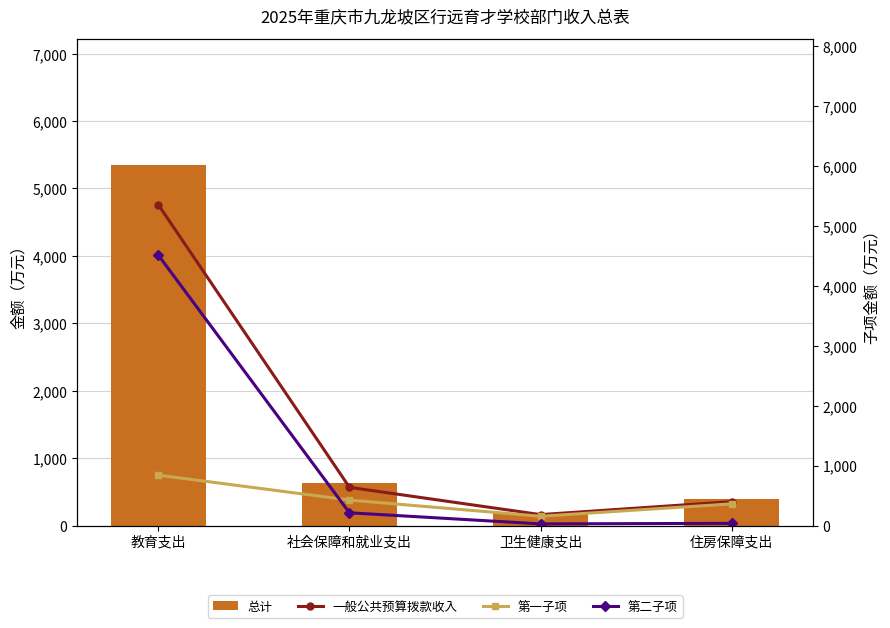

List the labels in order of 总计 value, smallest first.

卫生健康支出, 住房保障支出, 社会保障和就业支出, 教育支出